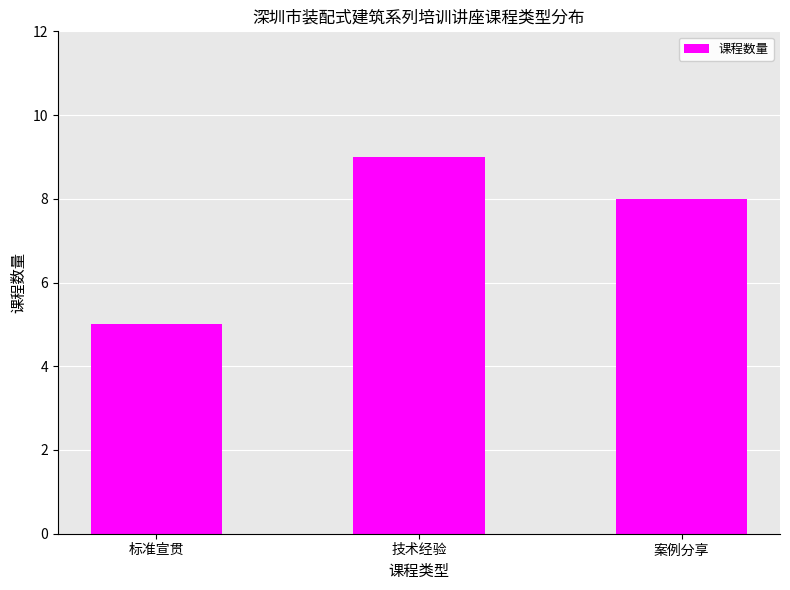

What position from the left is 技术经验?

2